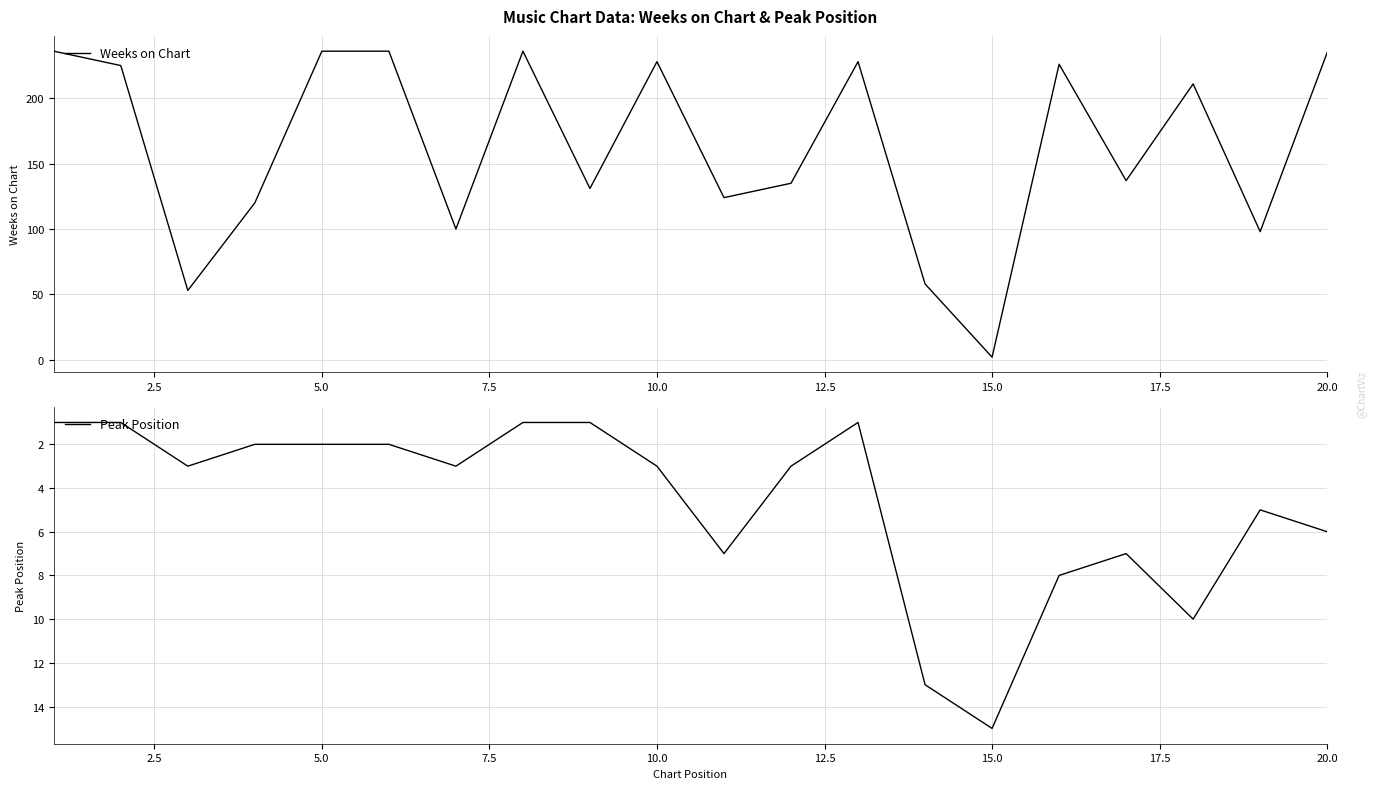

Reading left to right, what are all the values shown in this chart?

Weeks on Chart: 236	225	53	120	236	236	100	236	131	228	124	135	228	58	2	226	137	211	98	235
Peak Position: 1	1	3	2	2	2	3	1	1	3	7	3	1	13	15	8	7	10	5	6